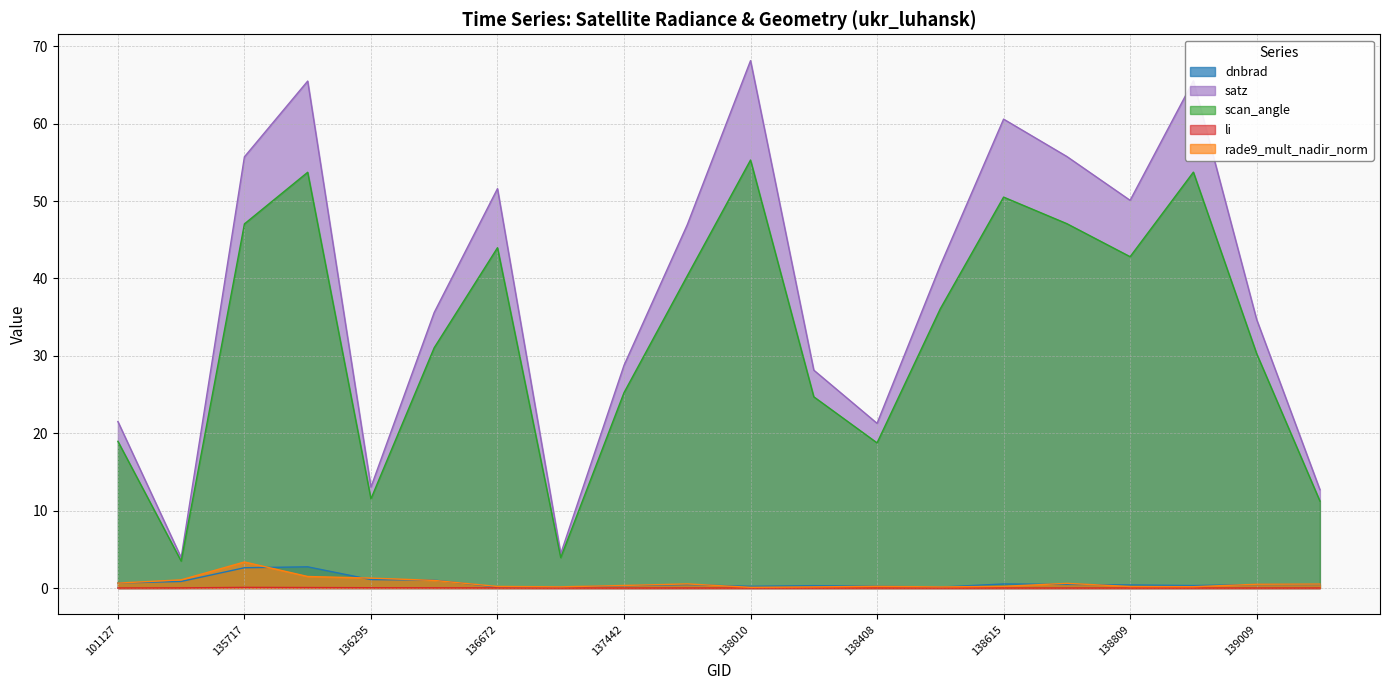

How many lines are shown in the chart?

5